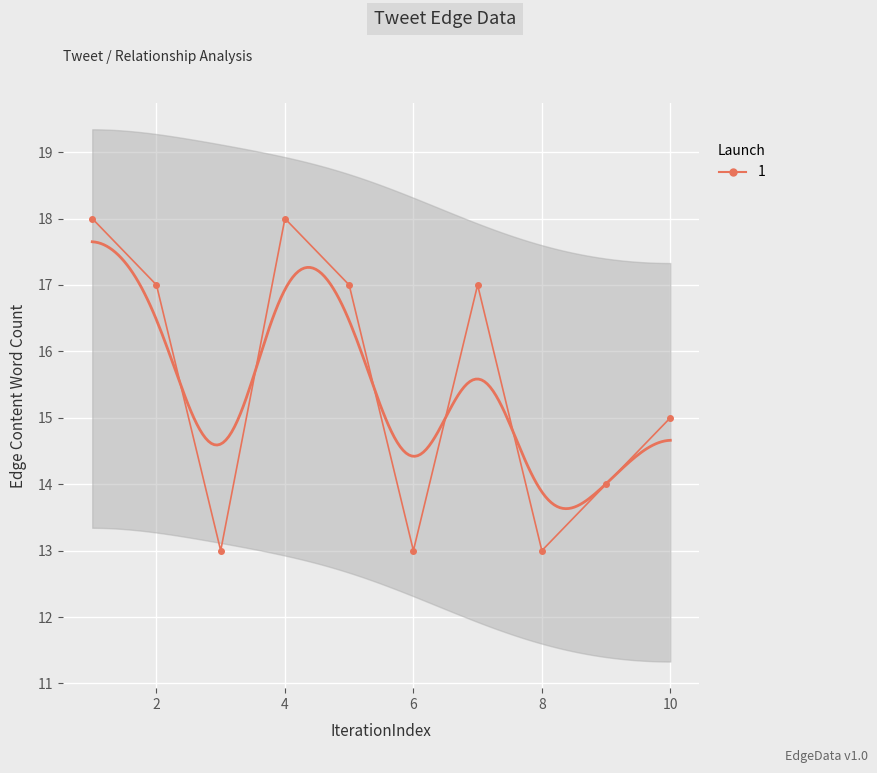

What is the sum of all values?

155